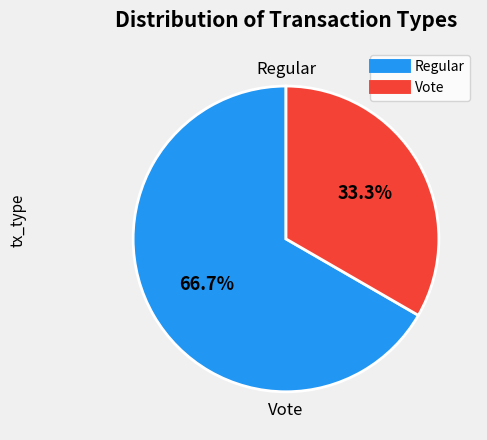

What is the ratio of the value at Vote to the value at Regular?

0.5